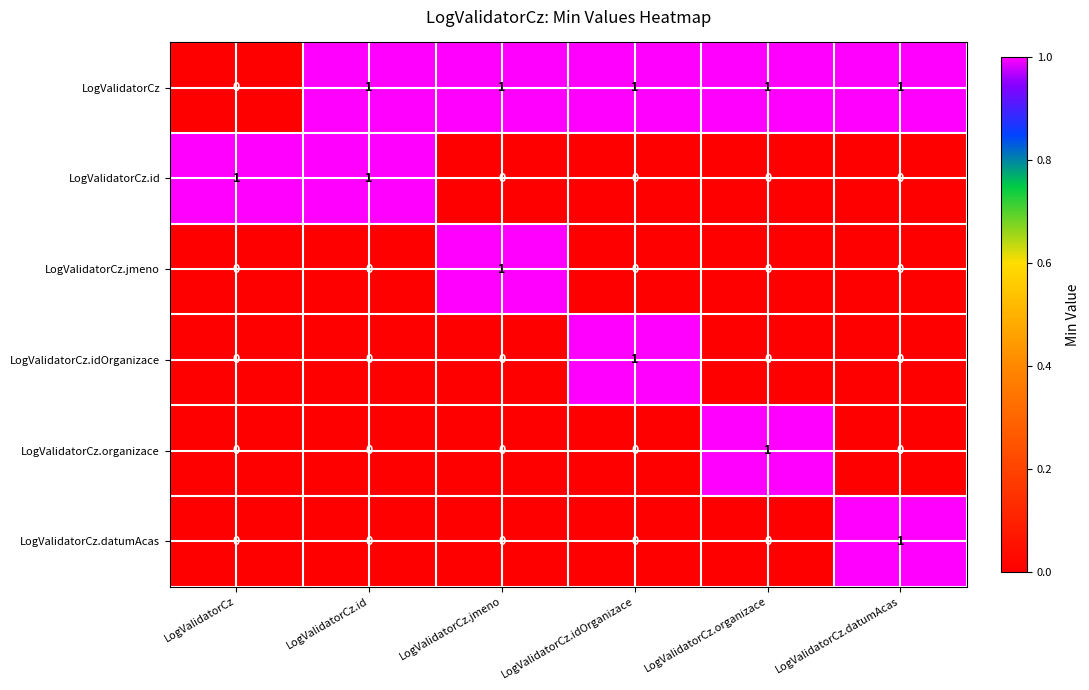

How many LogValidatorCz values are between 1 and 2?

5